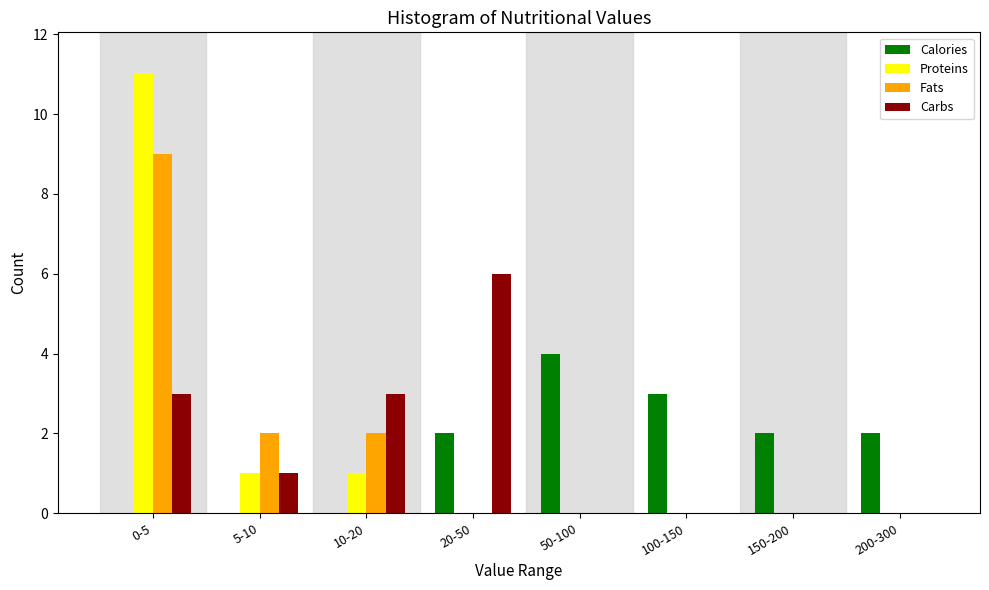

What is the highest value of the Fats series?

9